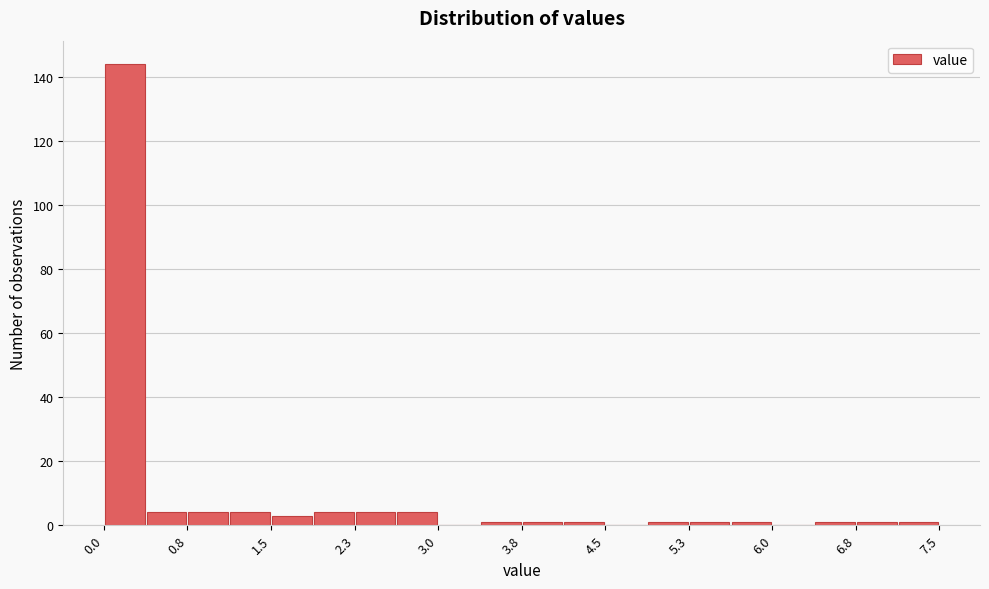

Around what value on the x-axis is the tallest bar? Give the approximate position of its centre, as read against the axis.

0.2